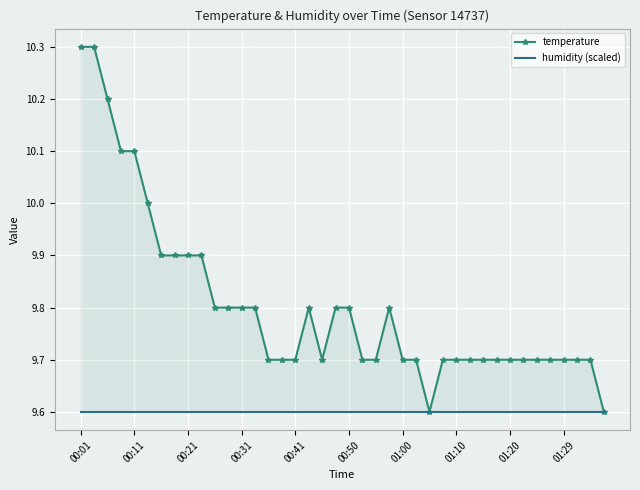

What is the maximum value shown in the chart?

10.3